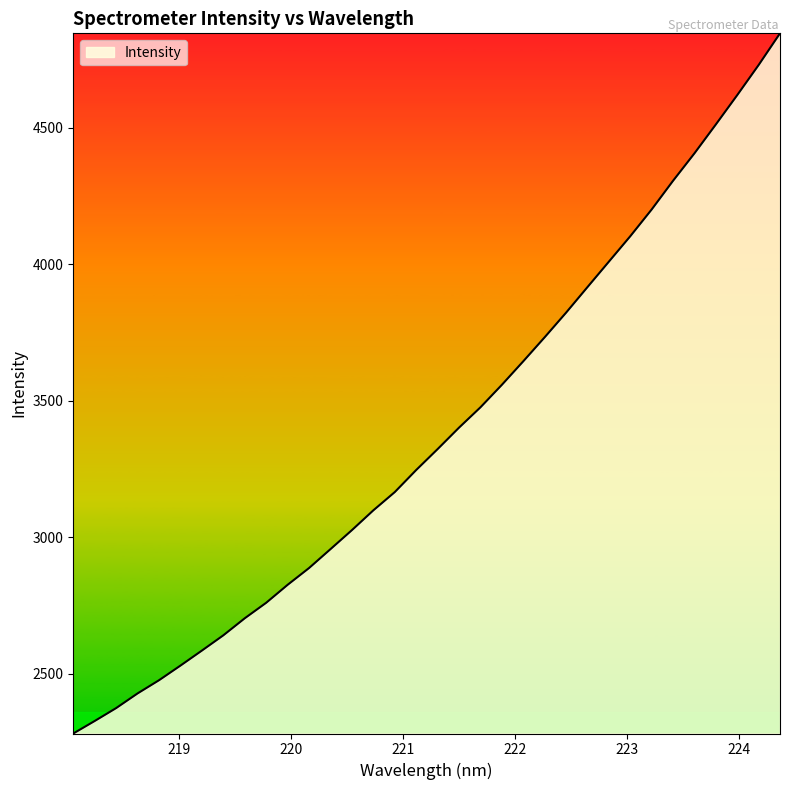

What is the minimum value shown in the chart?

2281.3